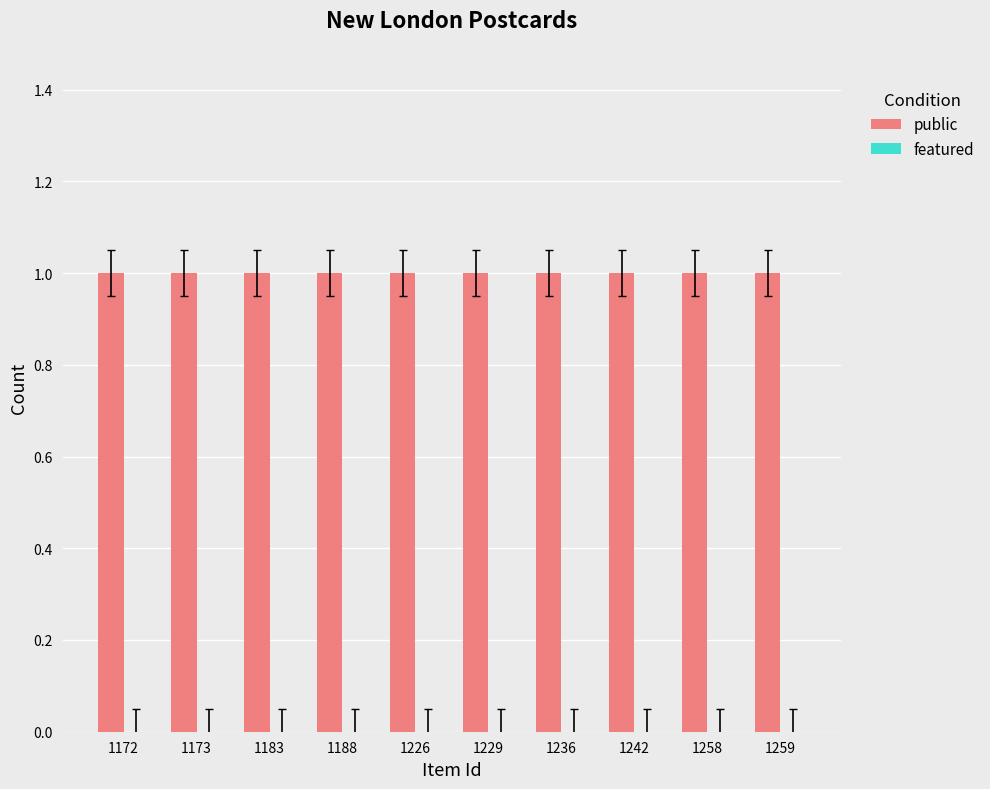

At 1229, list the series in order from smallest to largest.

featured, public